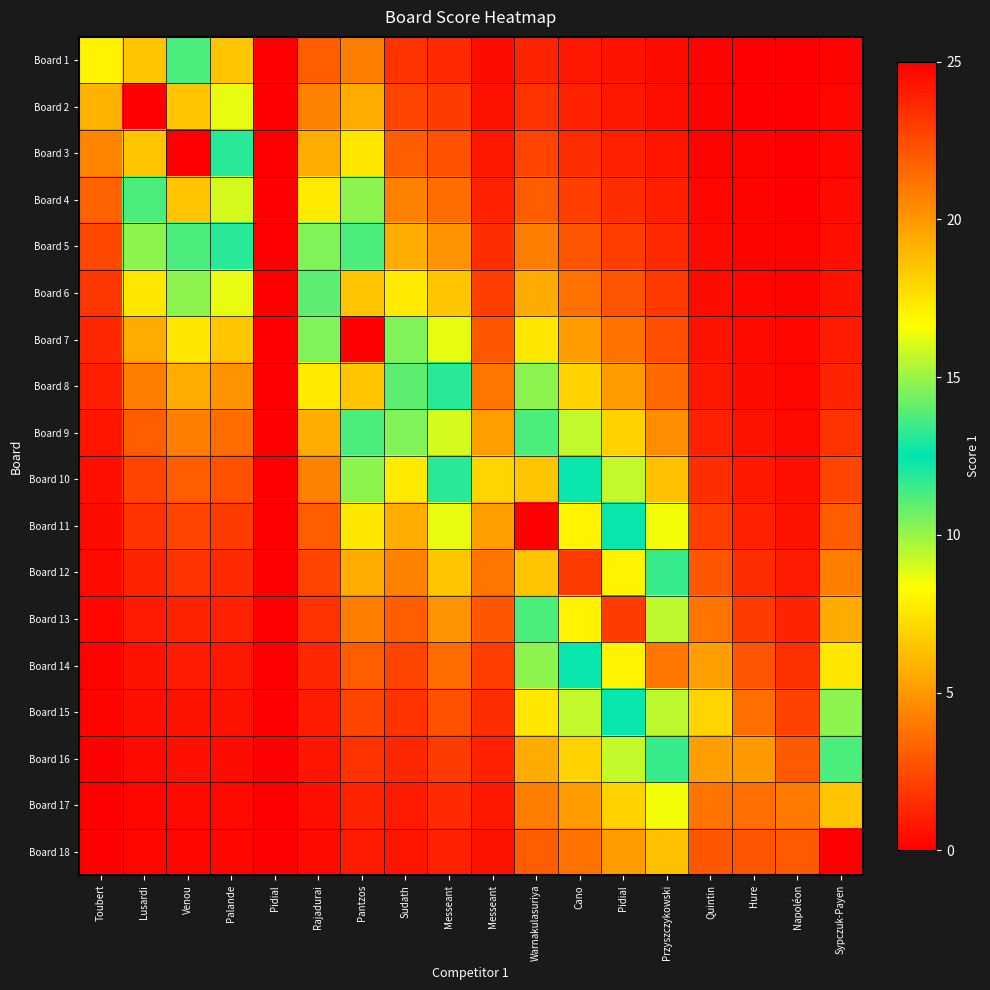

At how many categories does at least one series exceed 1?

17